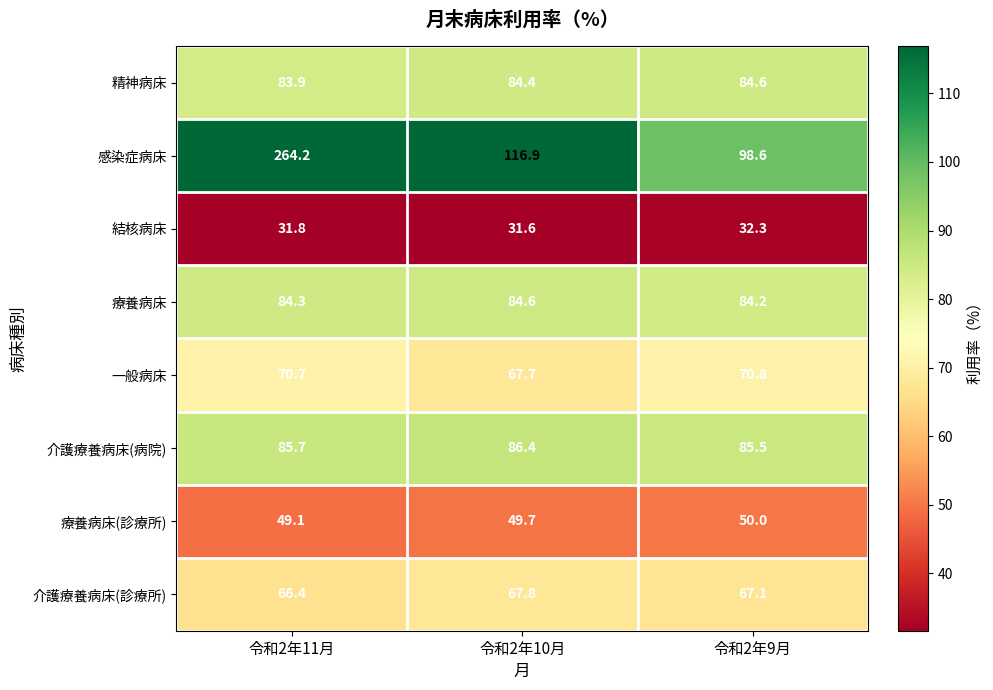

Which label corresponds to the largest value in the chart?

令和2年11月